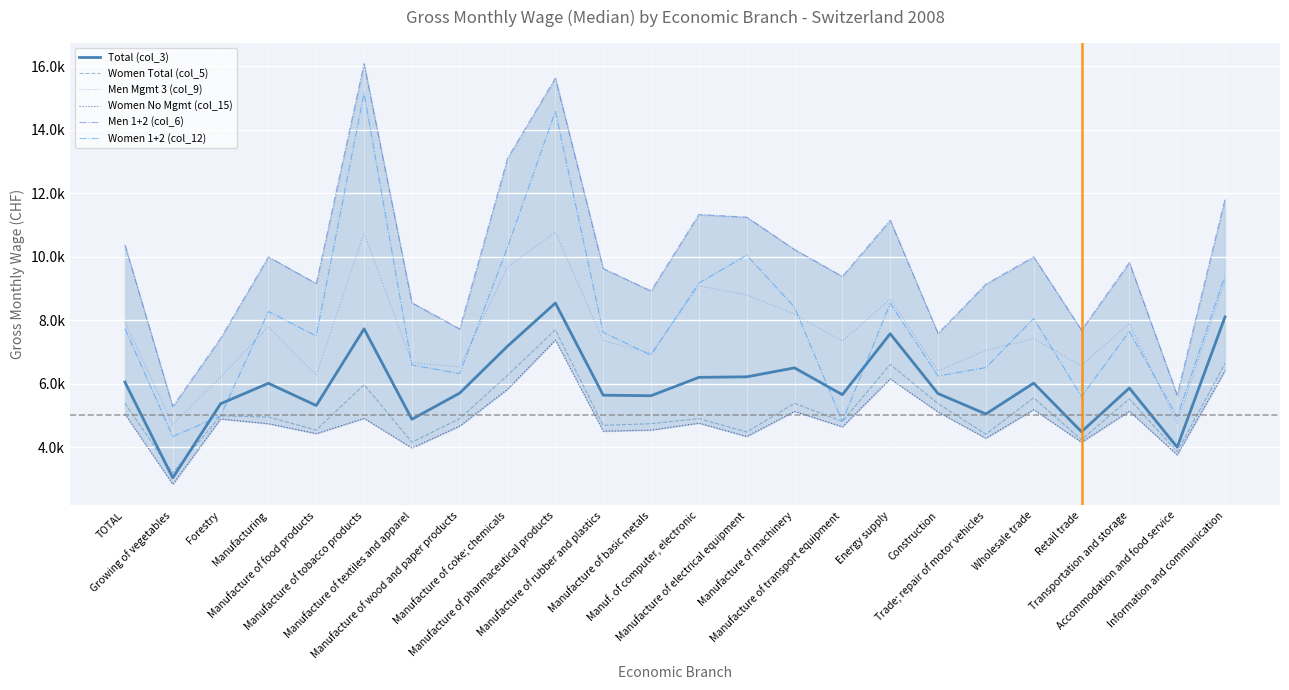

What is the spread (max minus min) of values at Energy supply?

4998